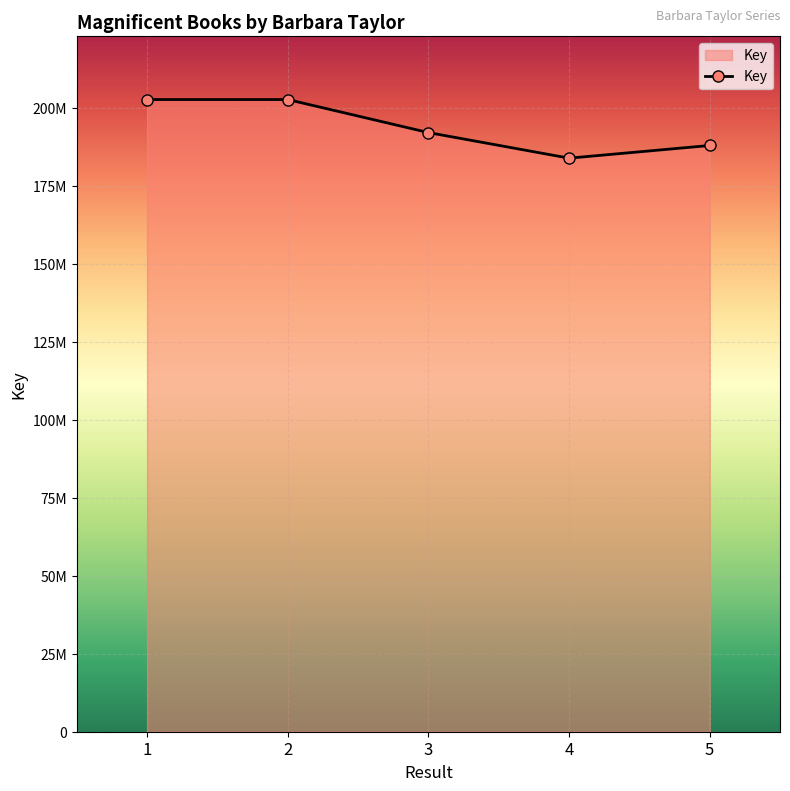

What is the smallest value displayed?

183956235